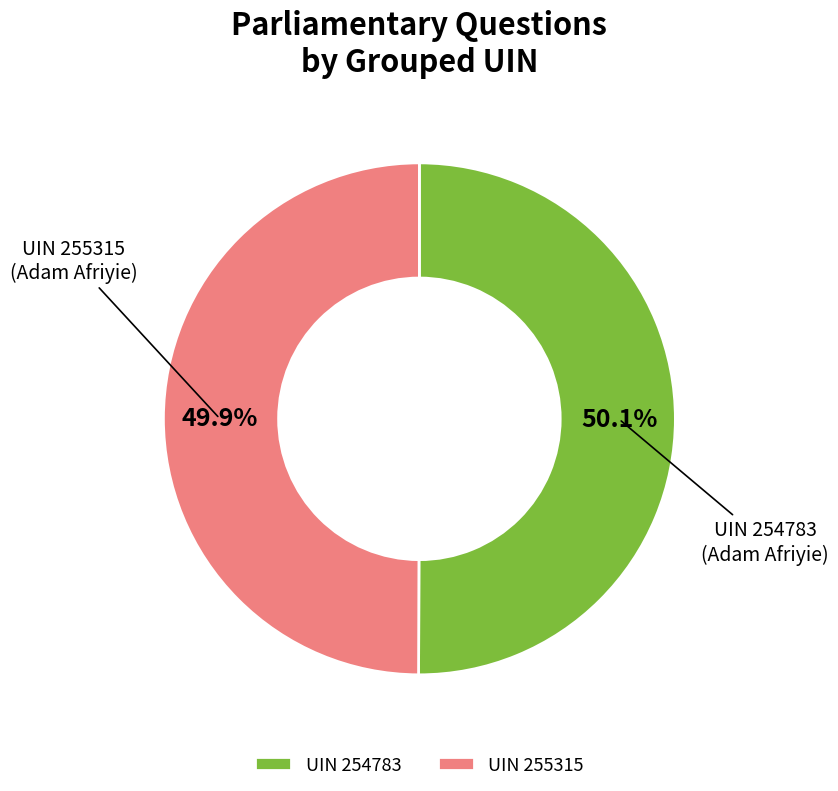

Approximately how many times larger is the value at UIN 254783 compared to UIN 255315?

1.0